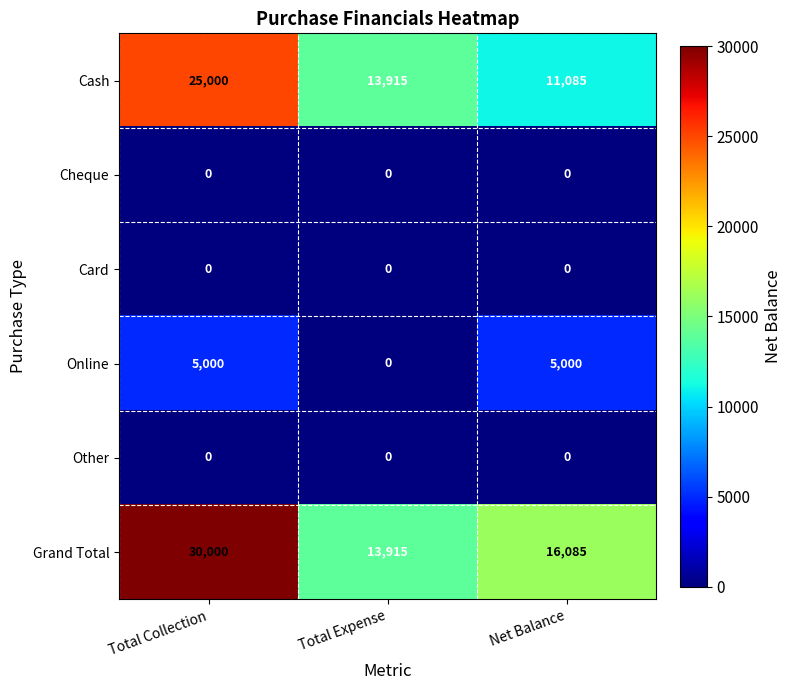

What is the total value across all series at Total Expense?

27830